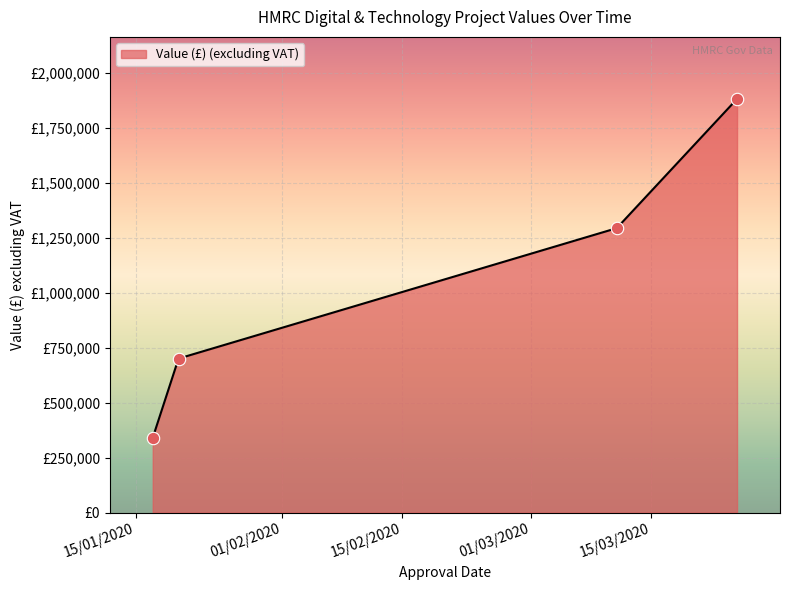

Does the chart have visible grid lines?

Yes